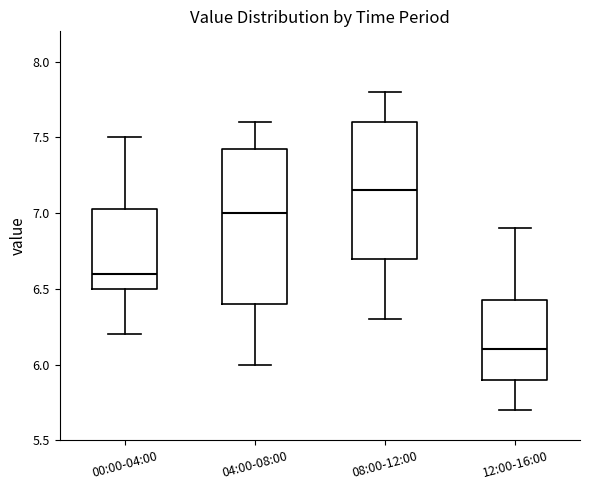

Comparing the boxes themselves (not the whiskers), which one is the tallest?

04:00-08:00